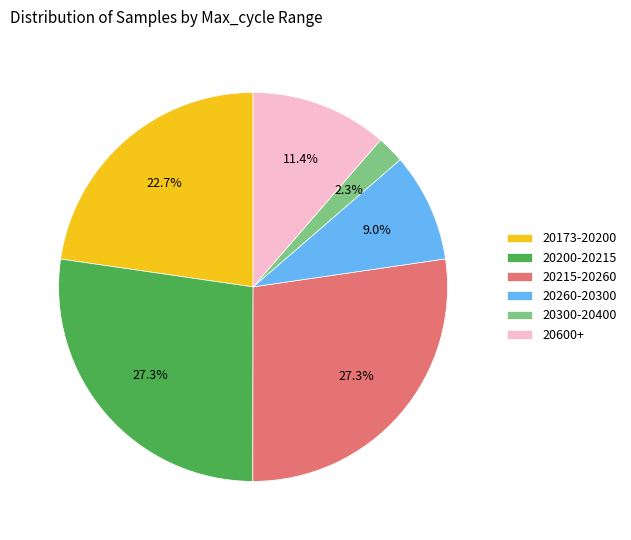

Which slice is the smallest?

20300-20400